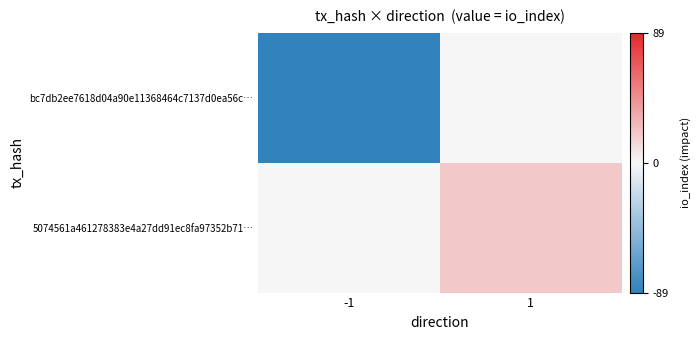

What is the total value across all series at 1?

20